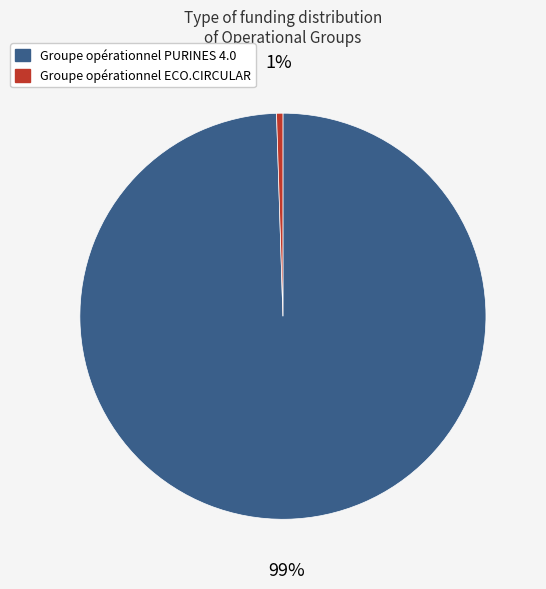

To the nearest percent, what percentage of the pie is Groupe opérationnel ECO.CIRCULAR?

1%